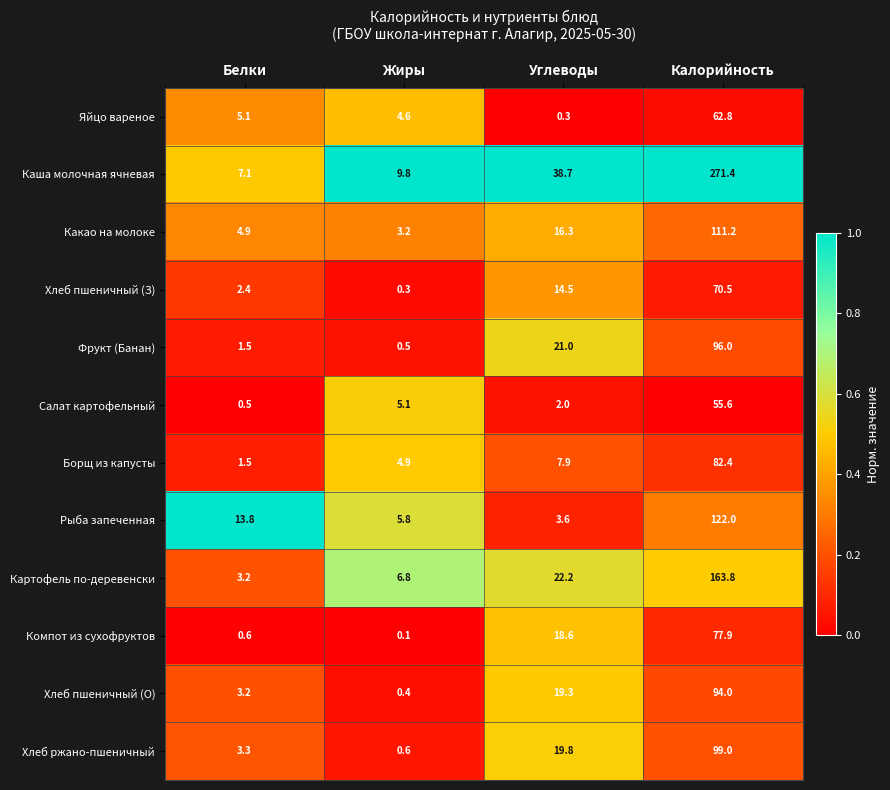

Between Жиры and Углеводы, which series saw the biggest shift?

Каша молочная ячневая